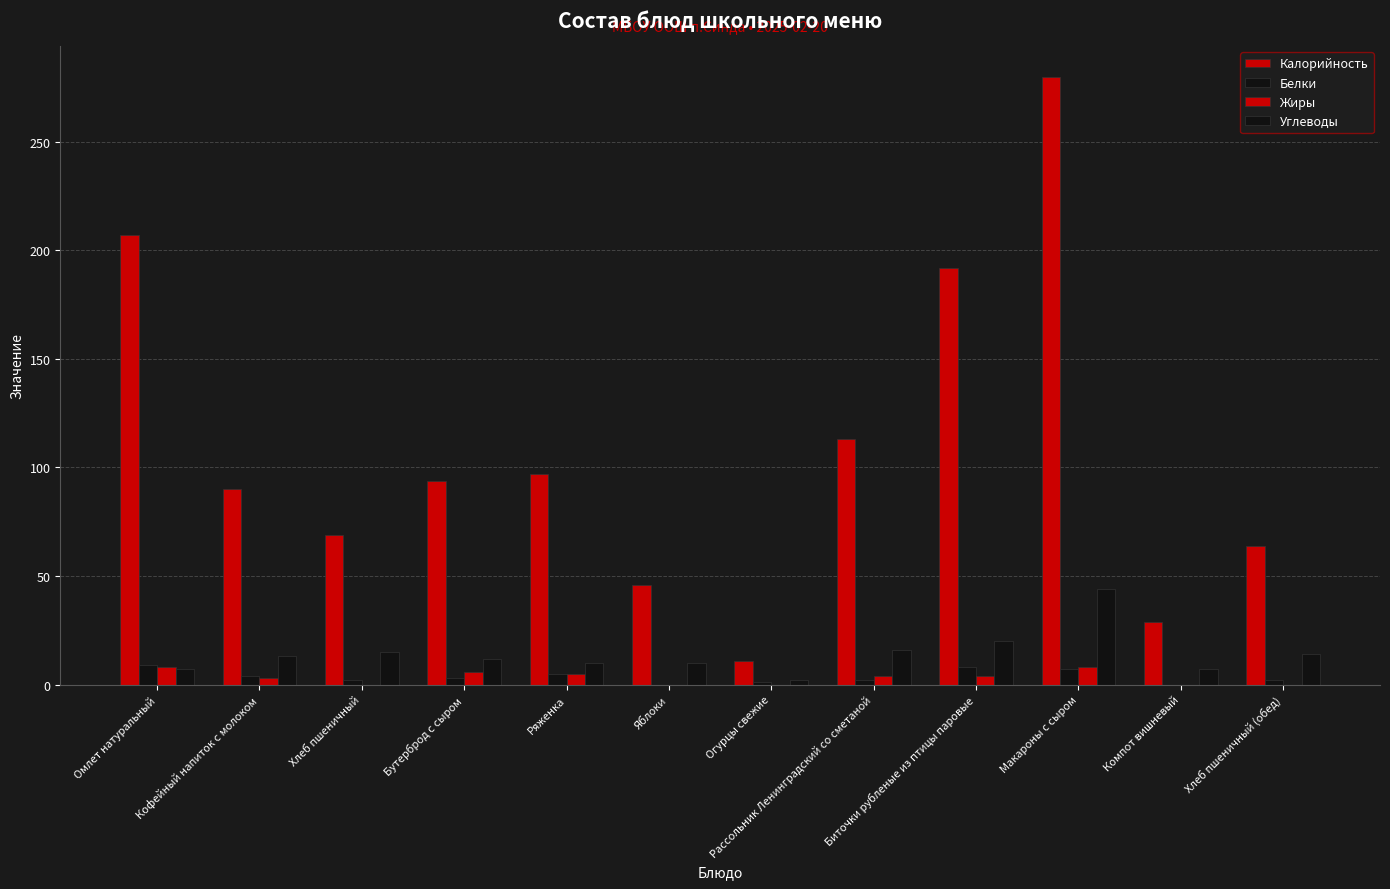

Which series has the widest spread of values?

Калорийность